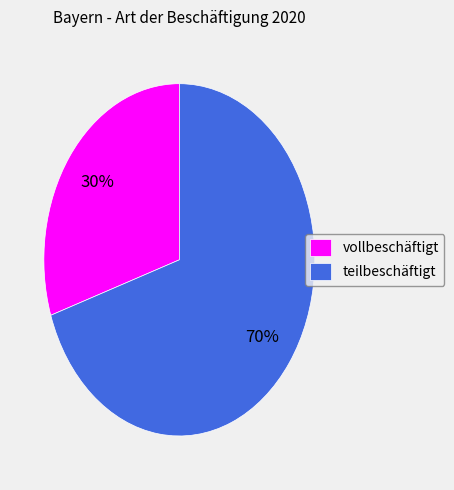

Rank the categories by value from lowest to highest.

vollbeschäftigt, teilbeschäftigt